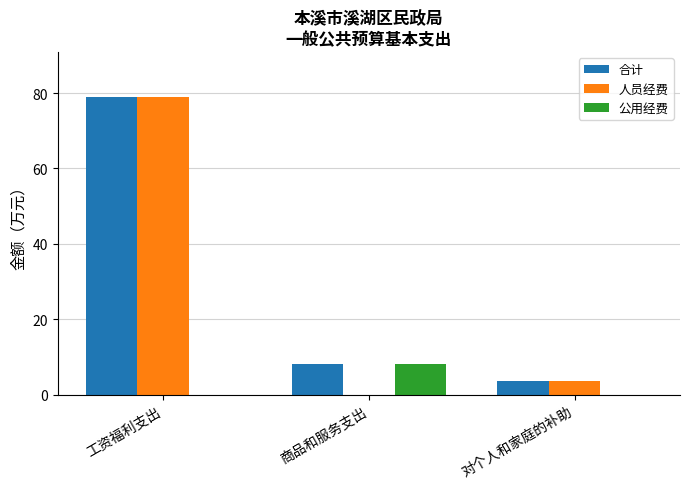

At which label does 公用经费 reach its peak?

商品和服务支出